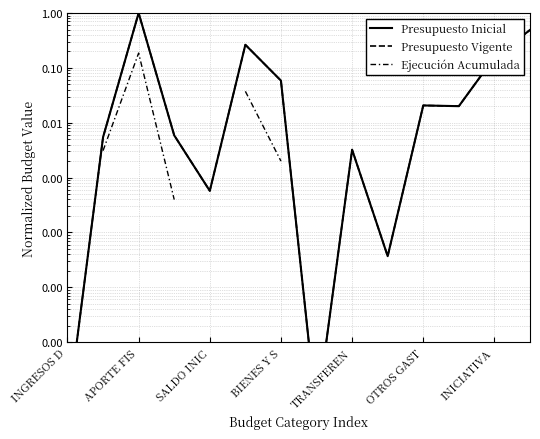

Which category has the lowest value across all series?

INGRESOS D